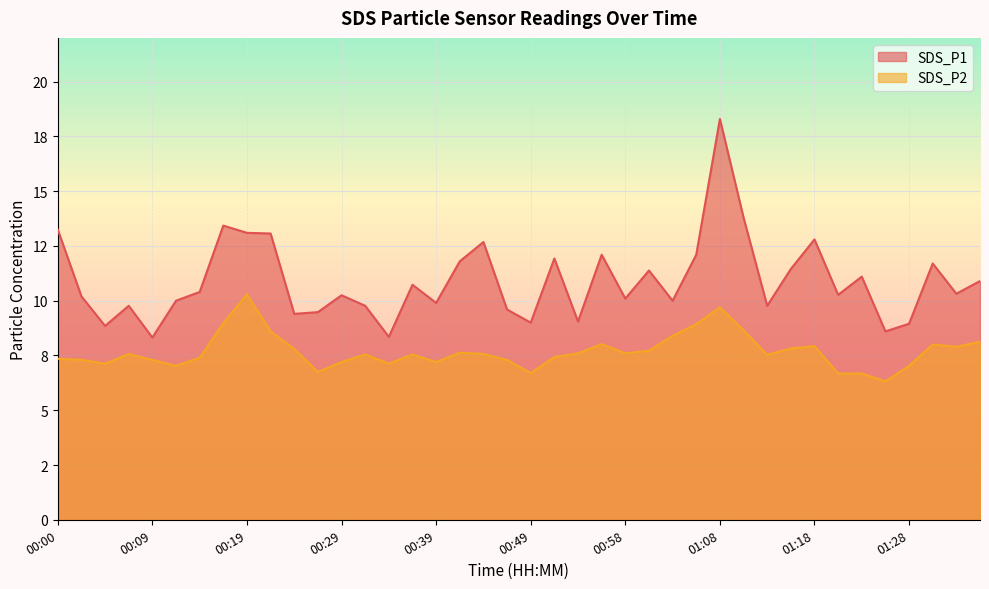

True or false: SDS_P2 has a value of 11.7 at 01:03.

False